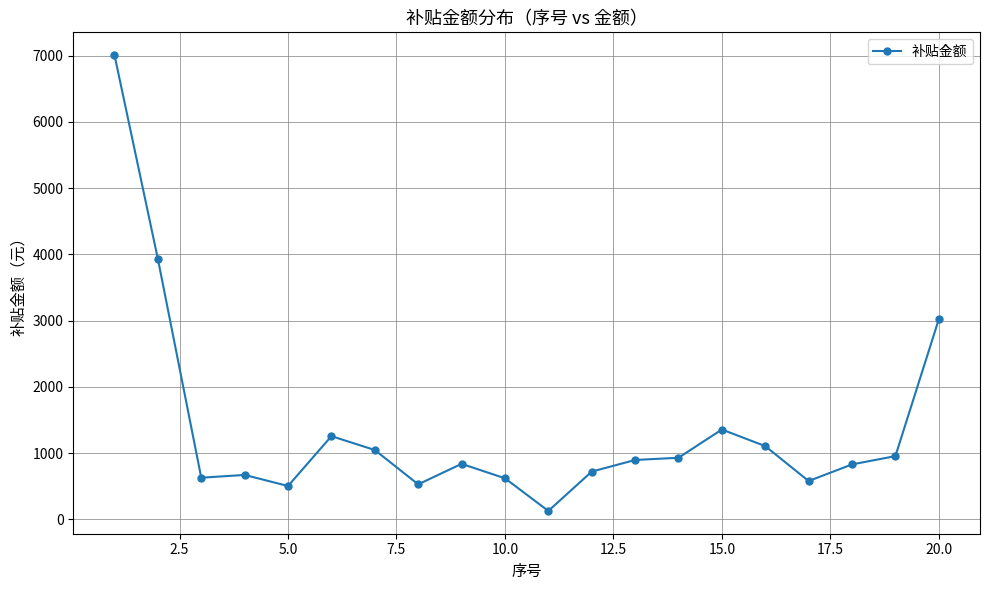

What is the greatest value displayed?

7009.9